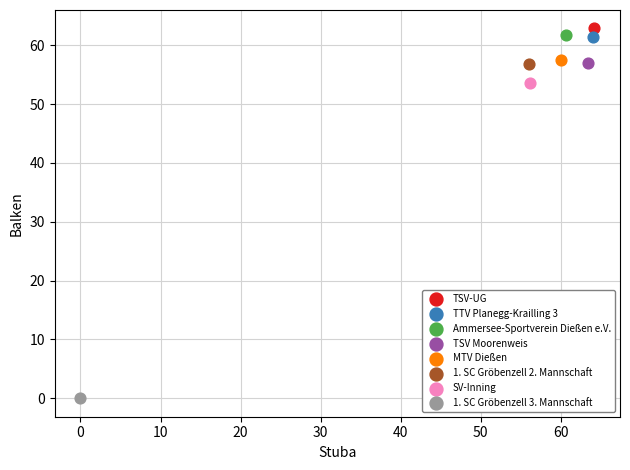

What are all the series names shown in the legend?

TSV-UG, TTV Planegg-Krailling 3, Ammersee-Sportverein Dießen e.V., TSV Moorenweis, MTV Dießen, 1. SC Gröbenzell 2. Mannschaft, SV-Inning, 1. SC Gröbenzell 3. Mannschaft